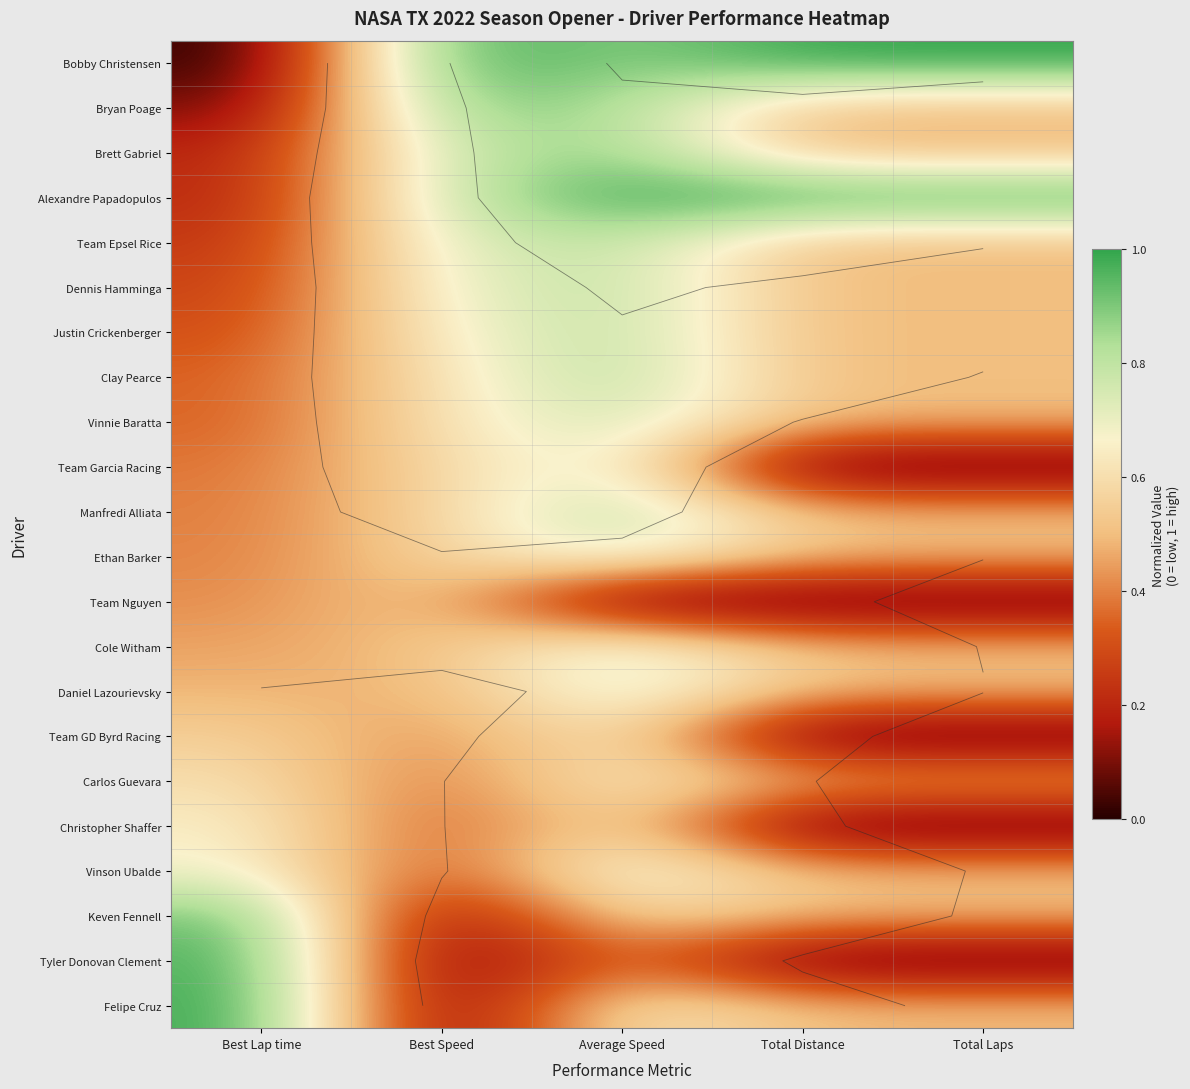

Rank the series at Total Distance from lowest to highest value.

Team Garcia Racing, Team Nguyen, Team GD Byrd Racing, Christopher Shaffer, Tyler Donovan Clement, Bryan Poage, Brett Gabriel, Team Epsel Rice, Dennis Hamminga, Justin Crickenberger, Clay Pearce, Vinnie Baratta, Manfredi Alliata, Ethan Barker, Cole Witham, Daniel Lazourievsky, Carlos Guevara, Vinson Ubalde, Keven Fennell, Felipe Cruz, Bobby Christensen, Alexandre Papadopulos